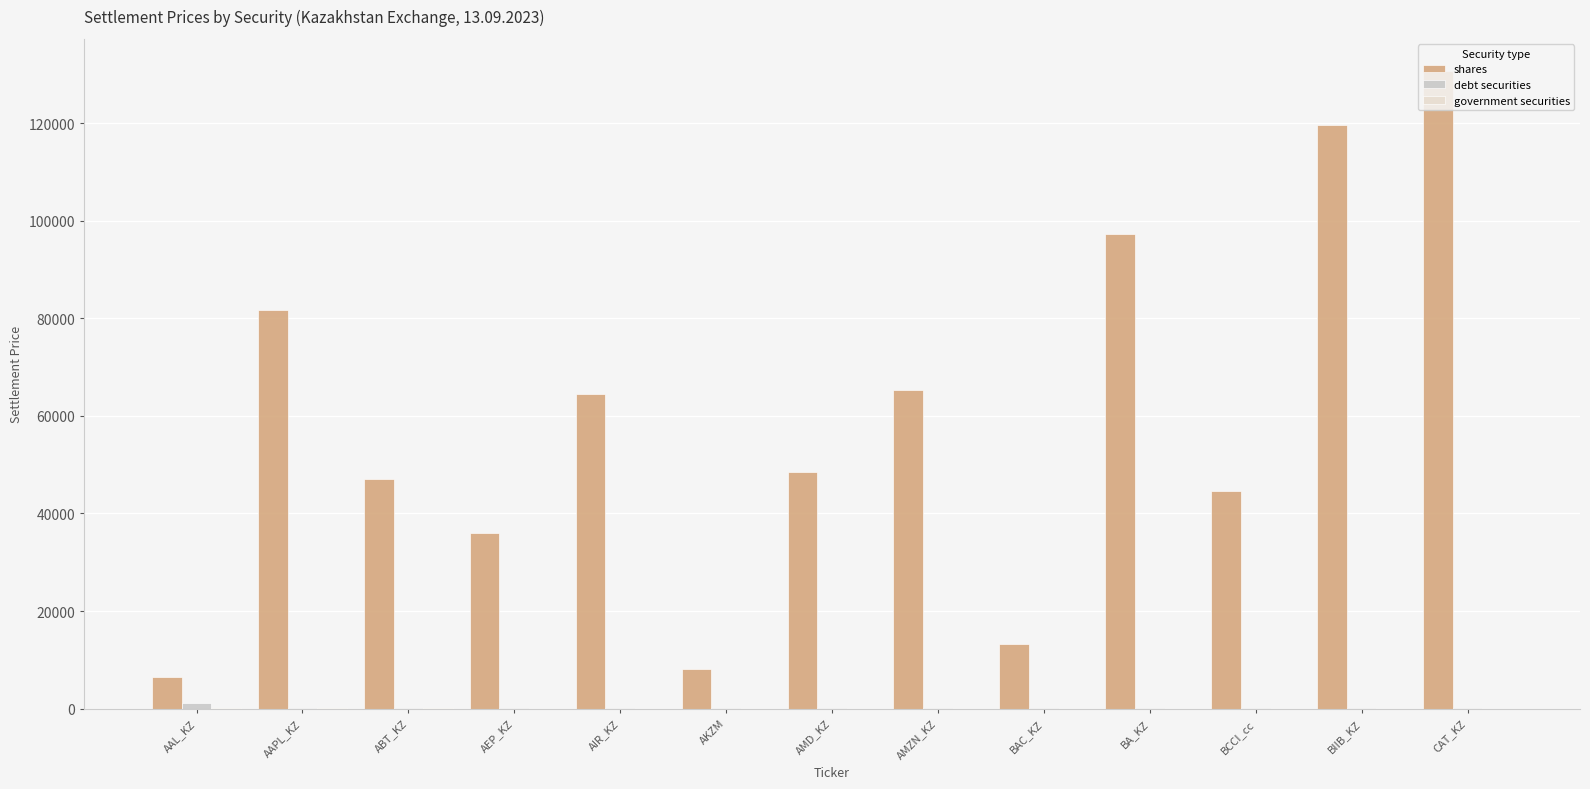

At which category is the sum across all series the highest?

CAT_KZ